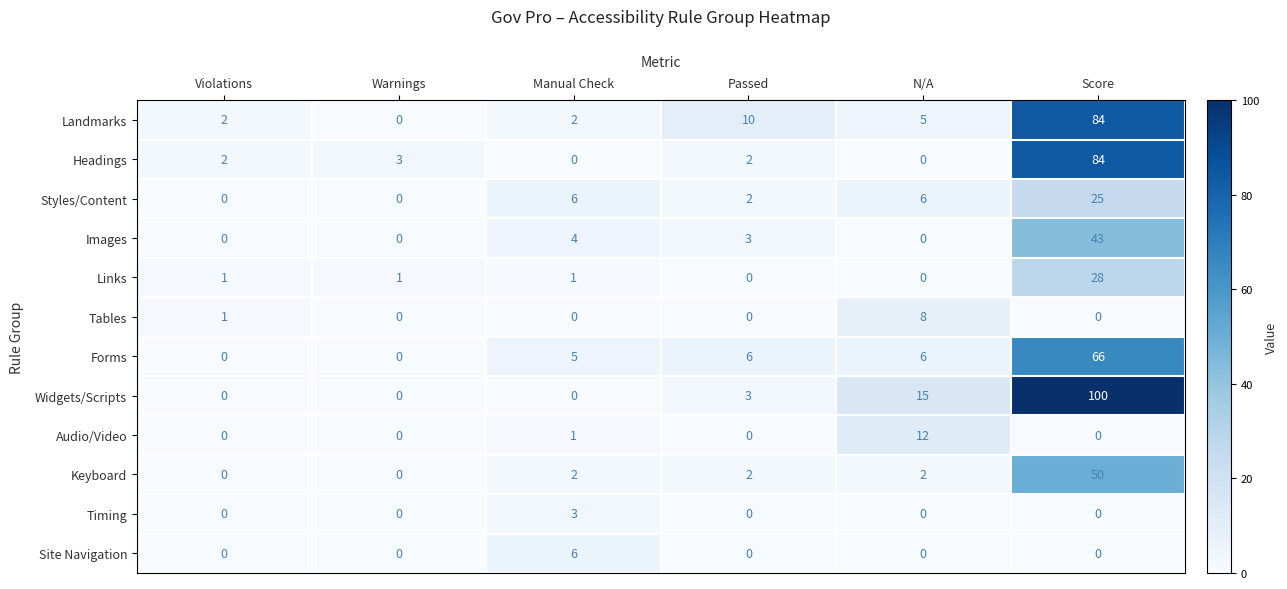

What is the total value across all series at Violations?

6